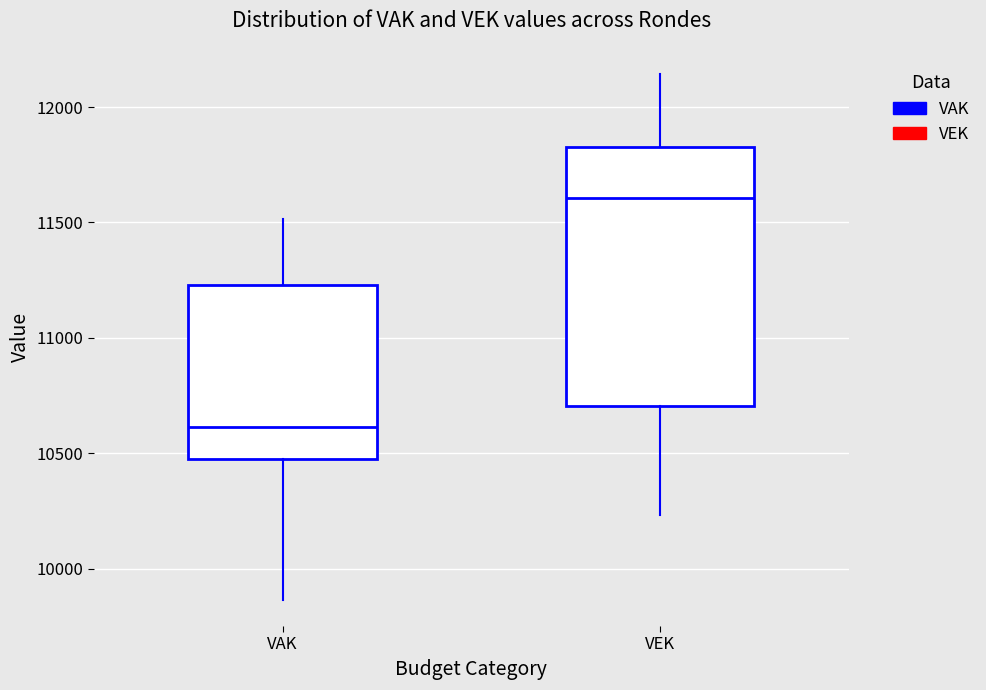

Reading left to right, transcribe this box plot: for each box, give where its median line is, the range the box spans, and where its two whiskers end, as read against the y-axis. The values are not printed on the chart, so give them approximately, as read against the axis.

VAK: median 10600, box 10450 to 11250, whiskers 9850 to 11500
VEK: median 11600, box 10700 to 11850, whiskers 10250 to 12150